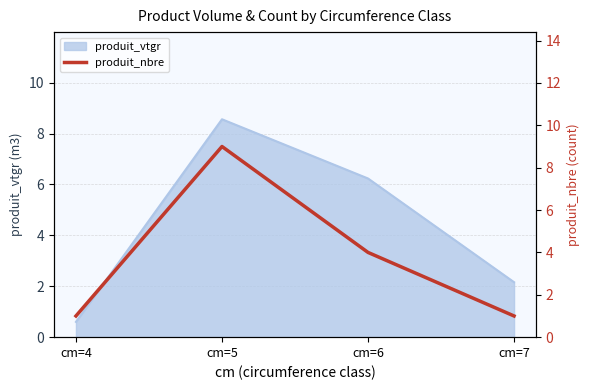

Is it true that the value at cm=5 is 4?

False